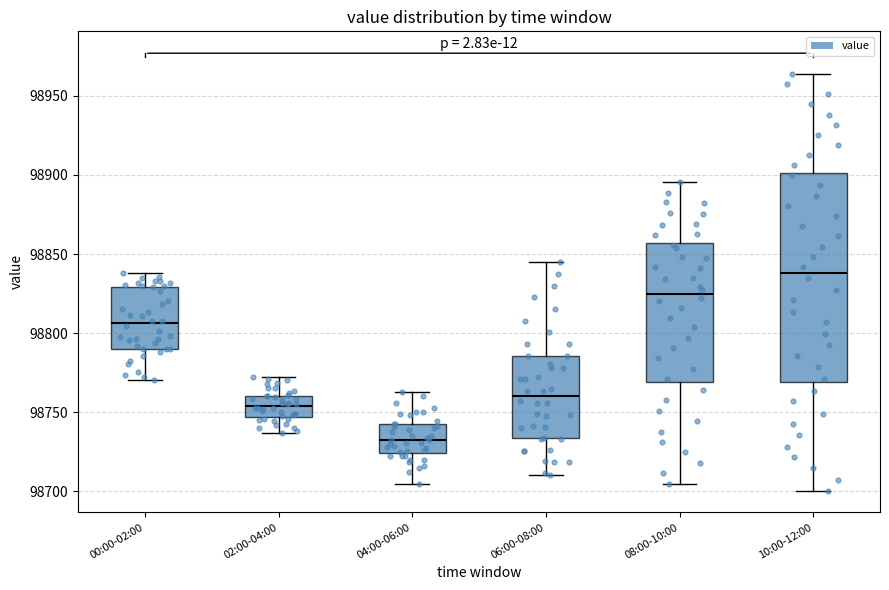

Where does the lower whisker of the box for 00:00-02:00 end on the y-axis? The values are not printed on the chart, so give them approximately, as read against the axis.

98770